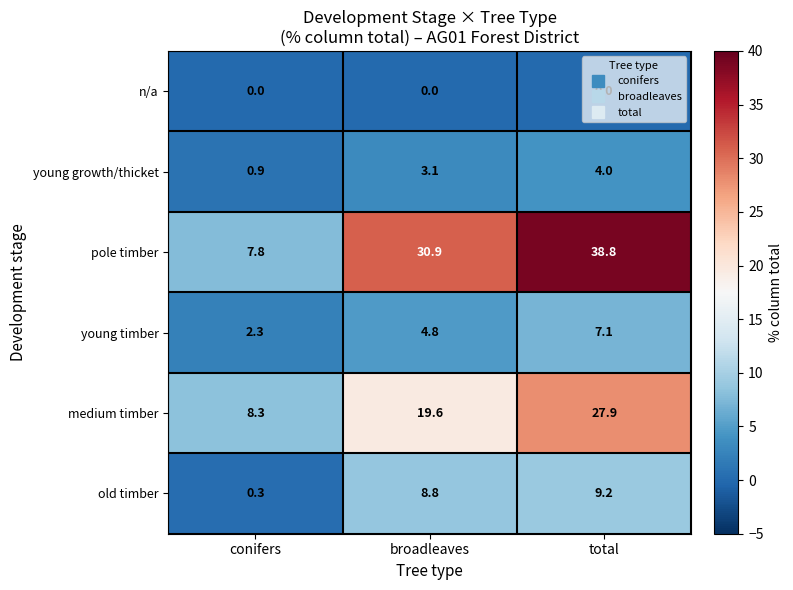

Rank the series by their maximum value, from lowest to highest.

n/a, young growth/thicket, young timber, old timber, medium timber, pole timber